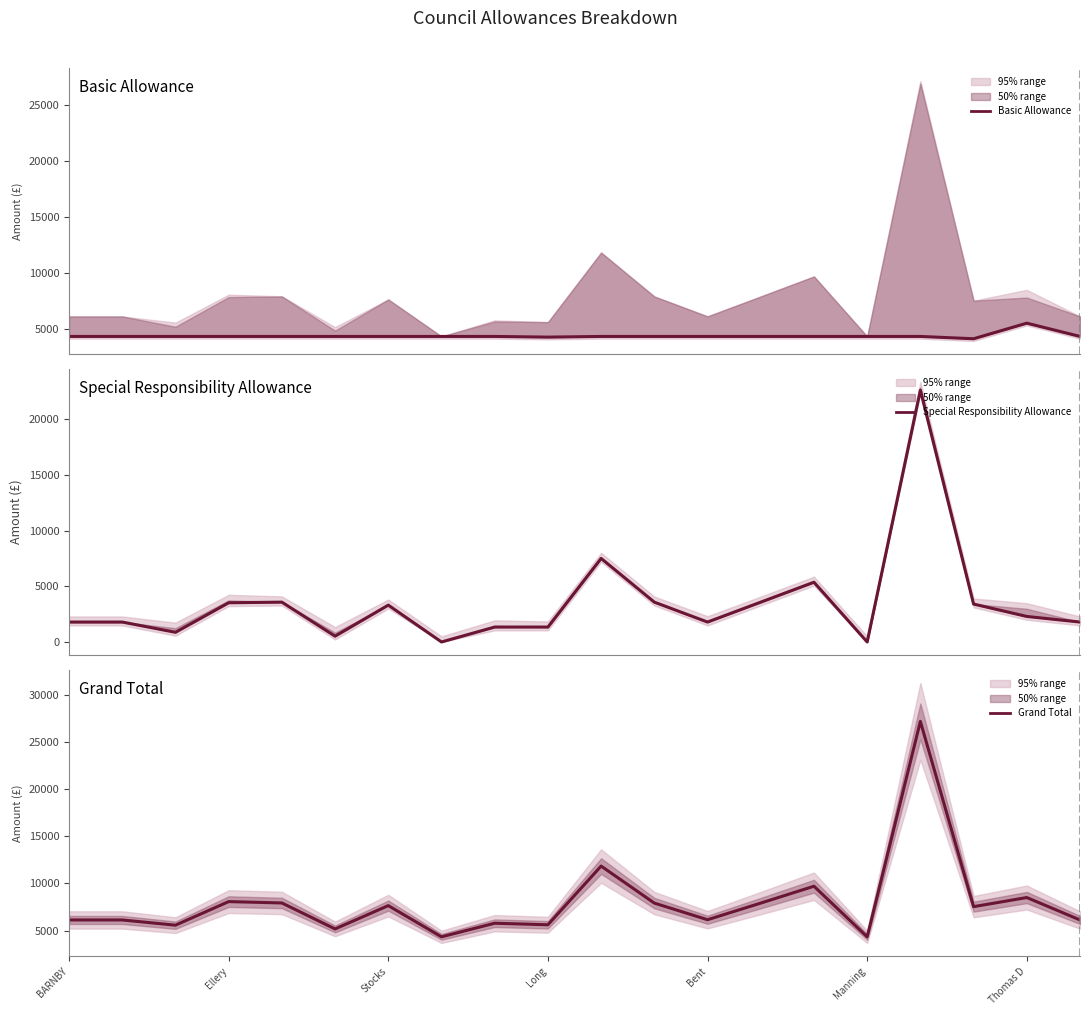

Rank the series by their average value, from lowest to highest.

Special Responsibility Allowance, Basic Allowance, Grand Total